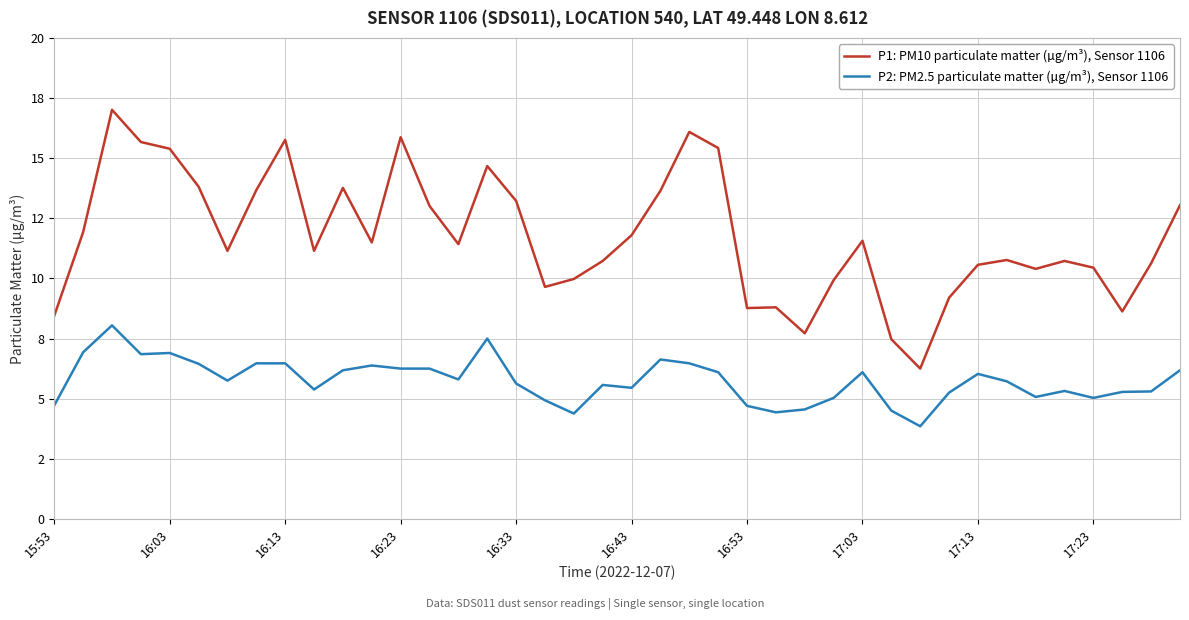

At how many categories does at least one series exceed 13?

15